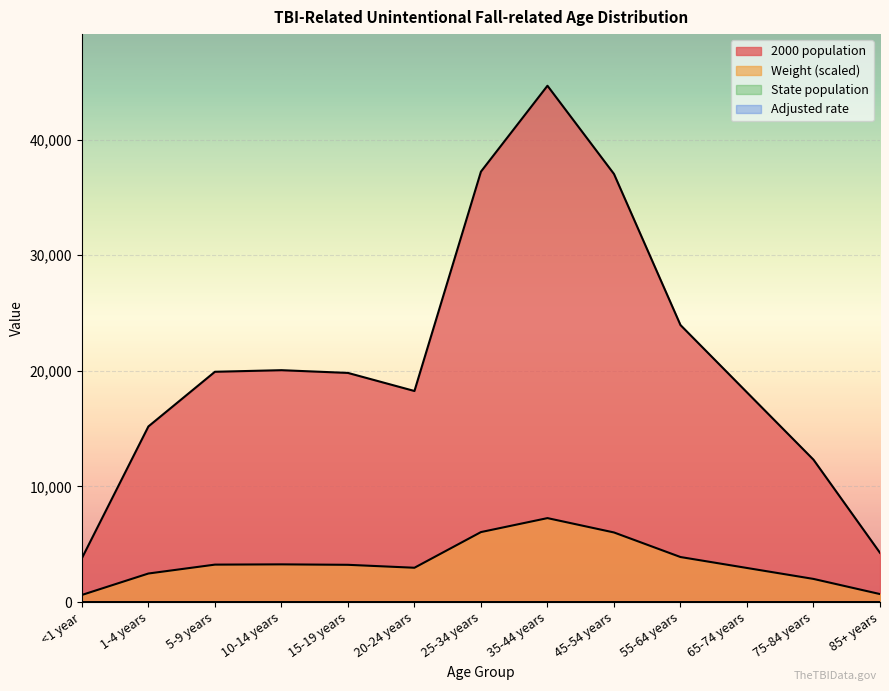

True or false: 2000 population and Weight intersect in this chart.

False